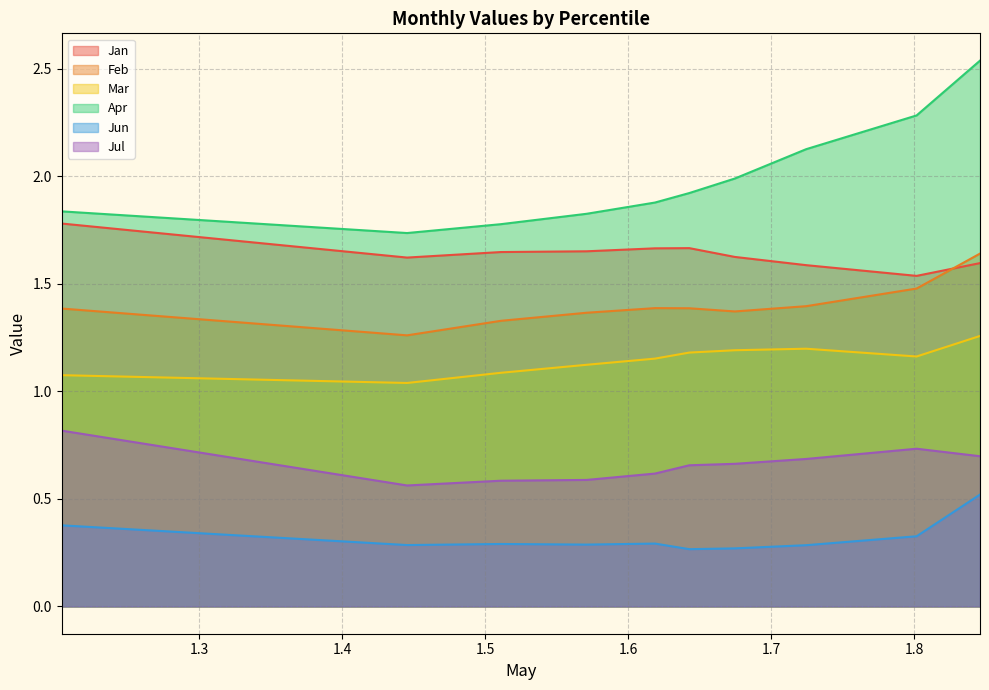

Count the Feb values in the range 1 to 2.

10